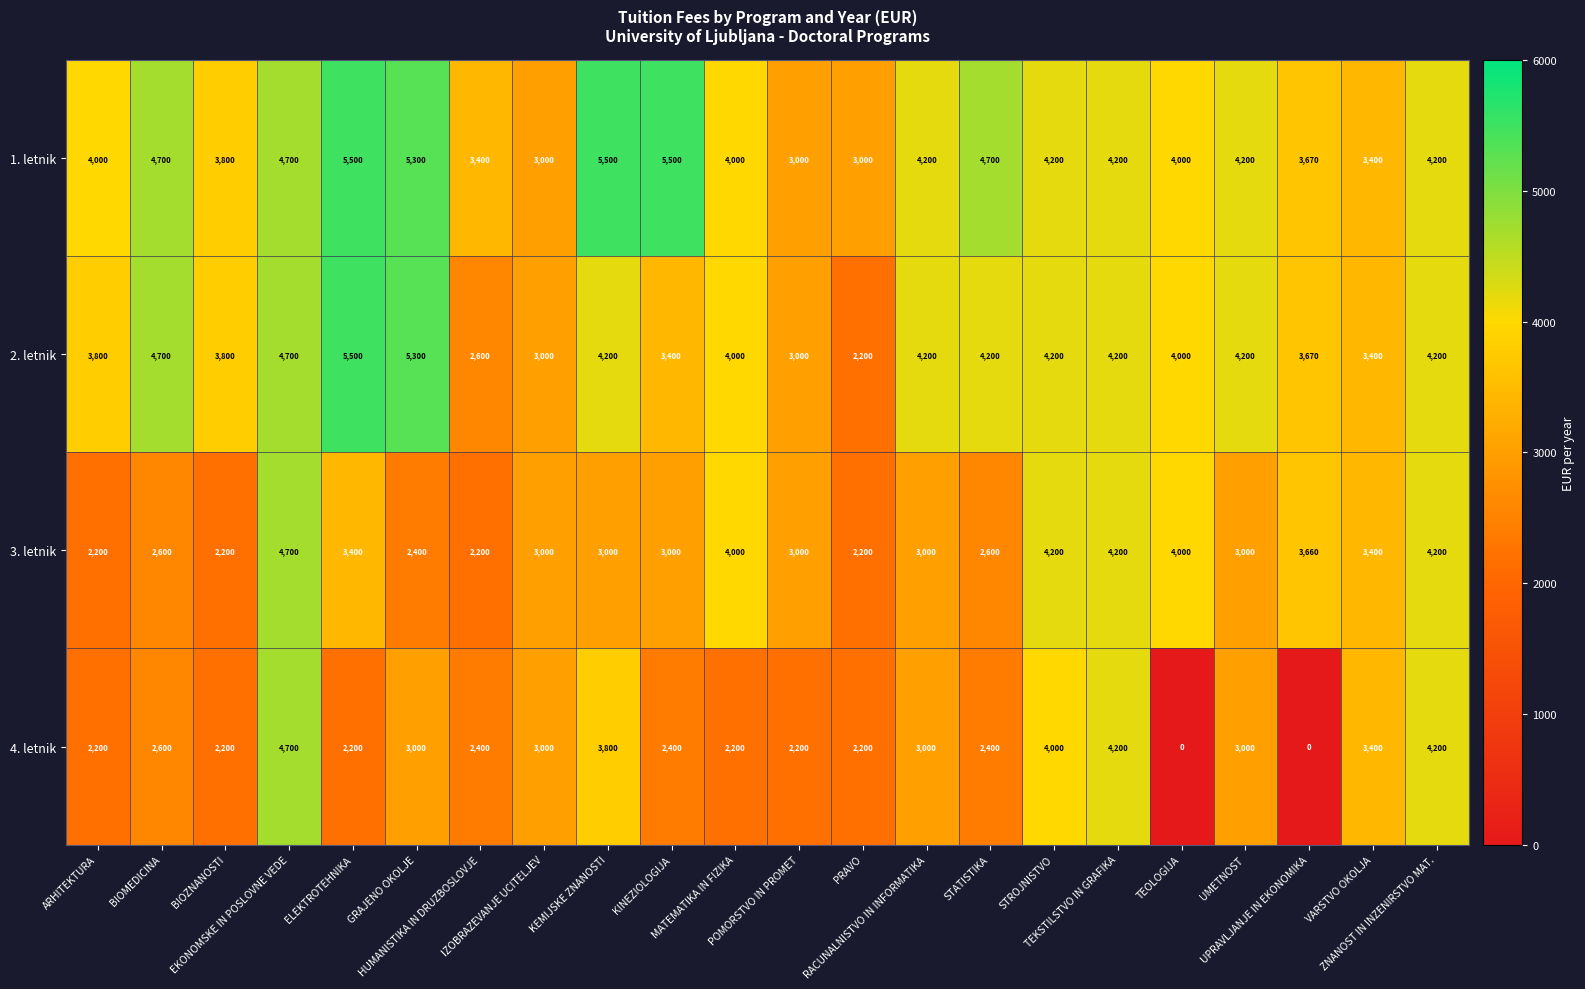

What is the maximum value shown in the chart?

5500